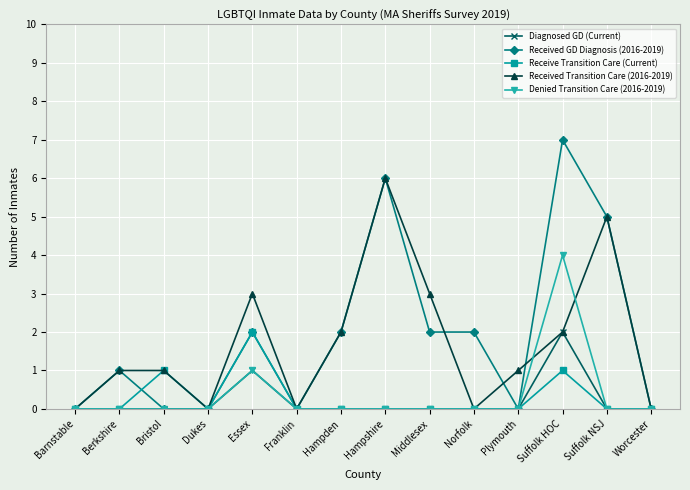

At which category is the sum across all series the highest?

Suffolk HOC